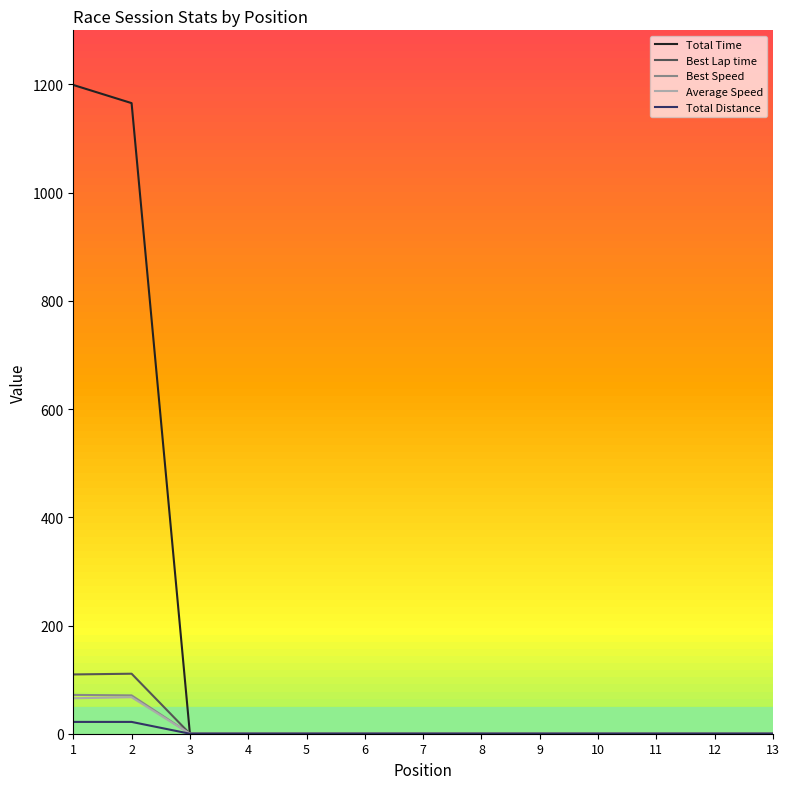

Which series has the largest range (max minus min)?

Total Time